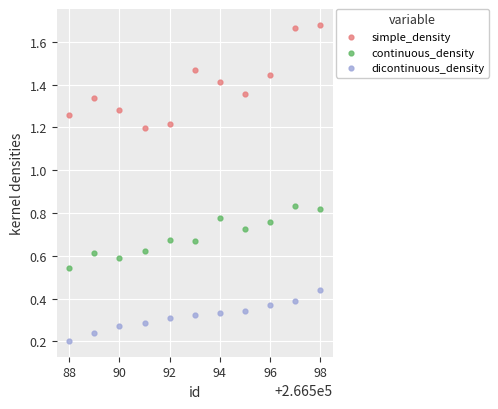

Across all data points, what is the range of X values (max minus min)?

10.0